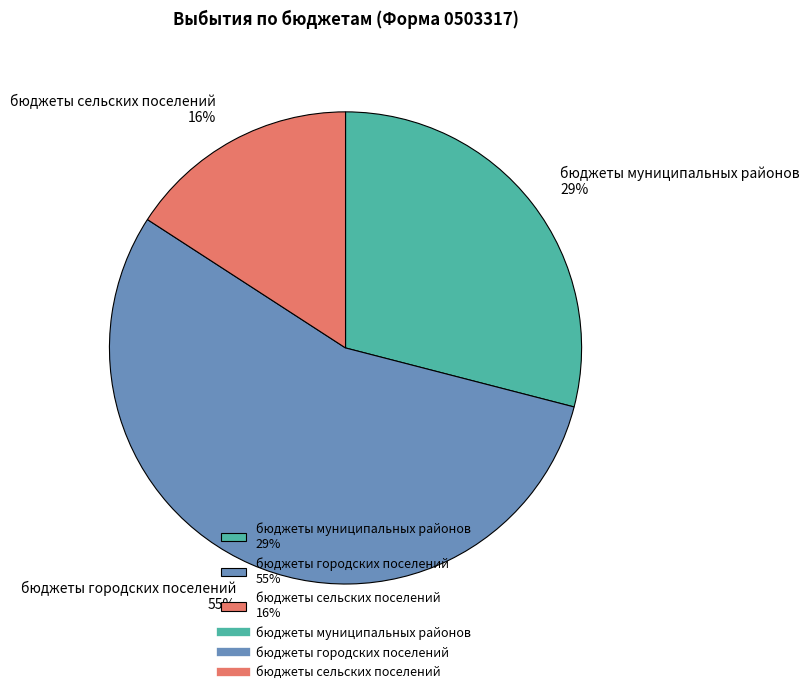

What percentage is the бюджеты сельских поселений slice, to the nearest percent?

16%